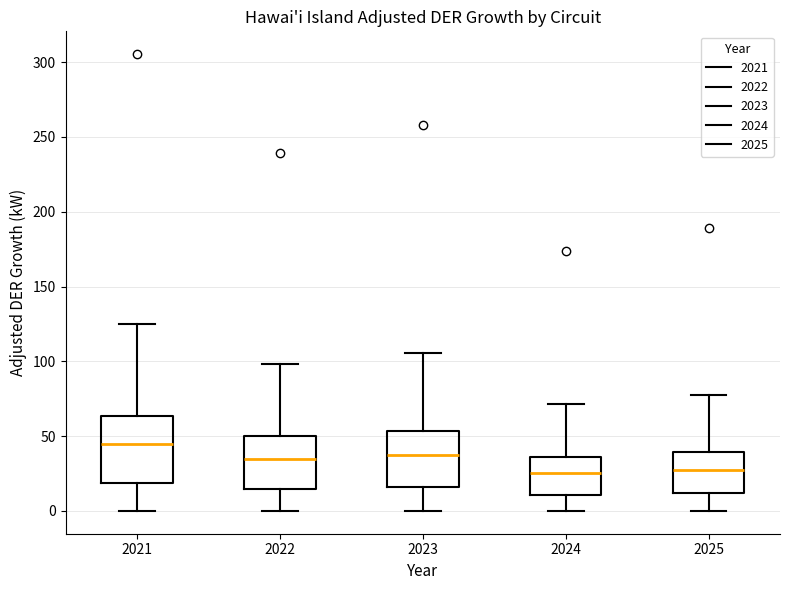

Reading left to right, transcribe this box plot: for each box, give where its median line is, the range the box spans, and where its two whiskers end, as read against the y-axis. The values are not printed on the chart, so give them approximately, as read against the axis.

2021: median 45, box 20 to 65, whiskers 0 to 125
2022: median 35, box 15 to 50, whiskers 0 to 100
2023: median 40, box 15 to 55, whiskers 0 to 105
2024: median 25, box 10 to 35, whiskers 0 to 70
2025: median 30, box 10 to 40, whiskers 0 to 80